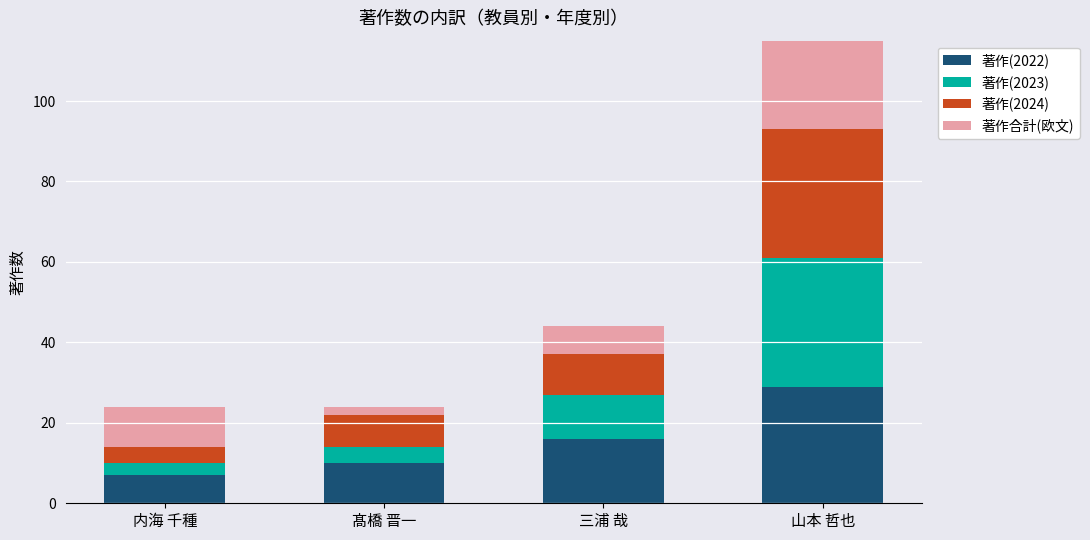

How many bars are there in total?

4